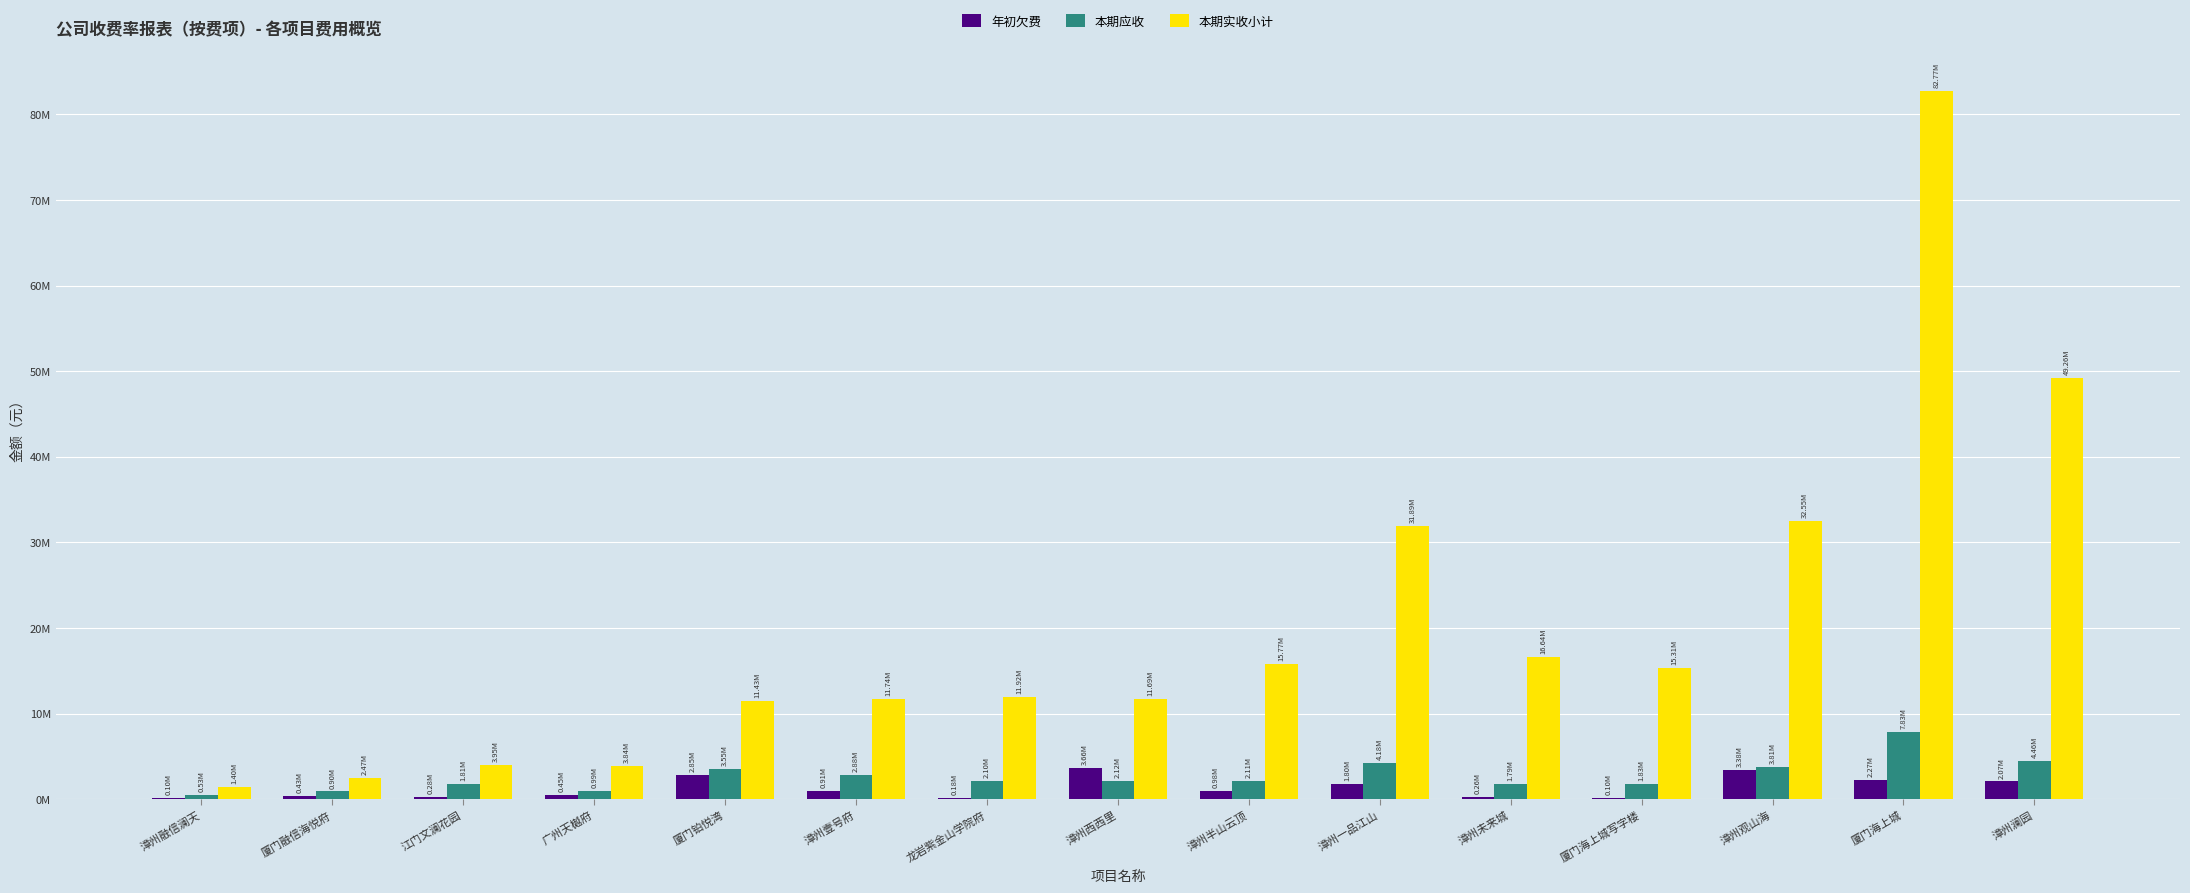

Which label corresponds to the largest value in the chart?

厦门海上城